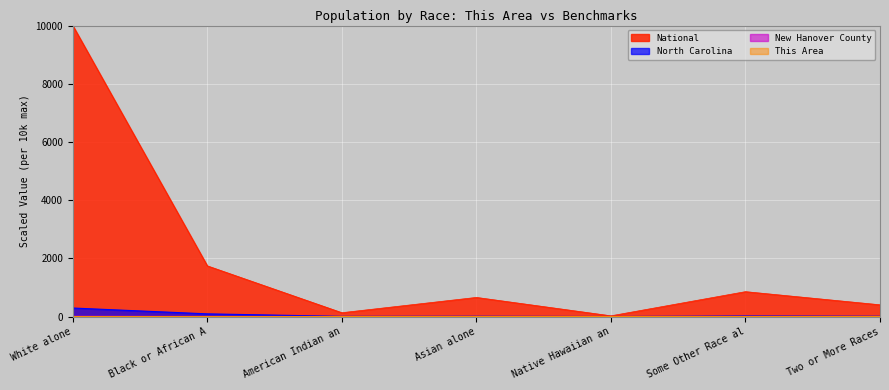

True or false: New Hanover County and National cross at least once.

False